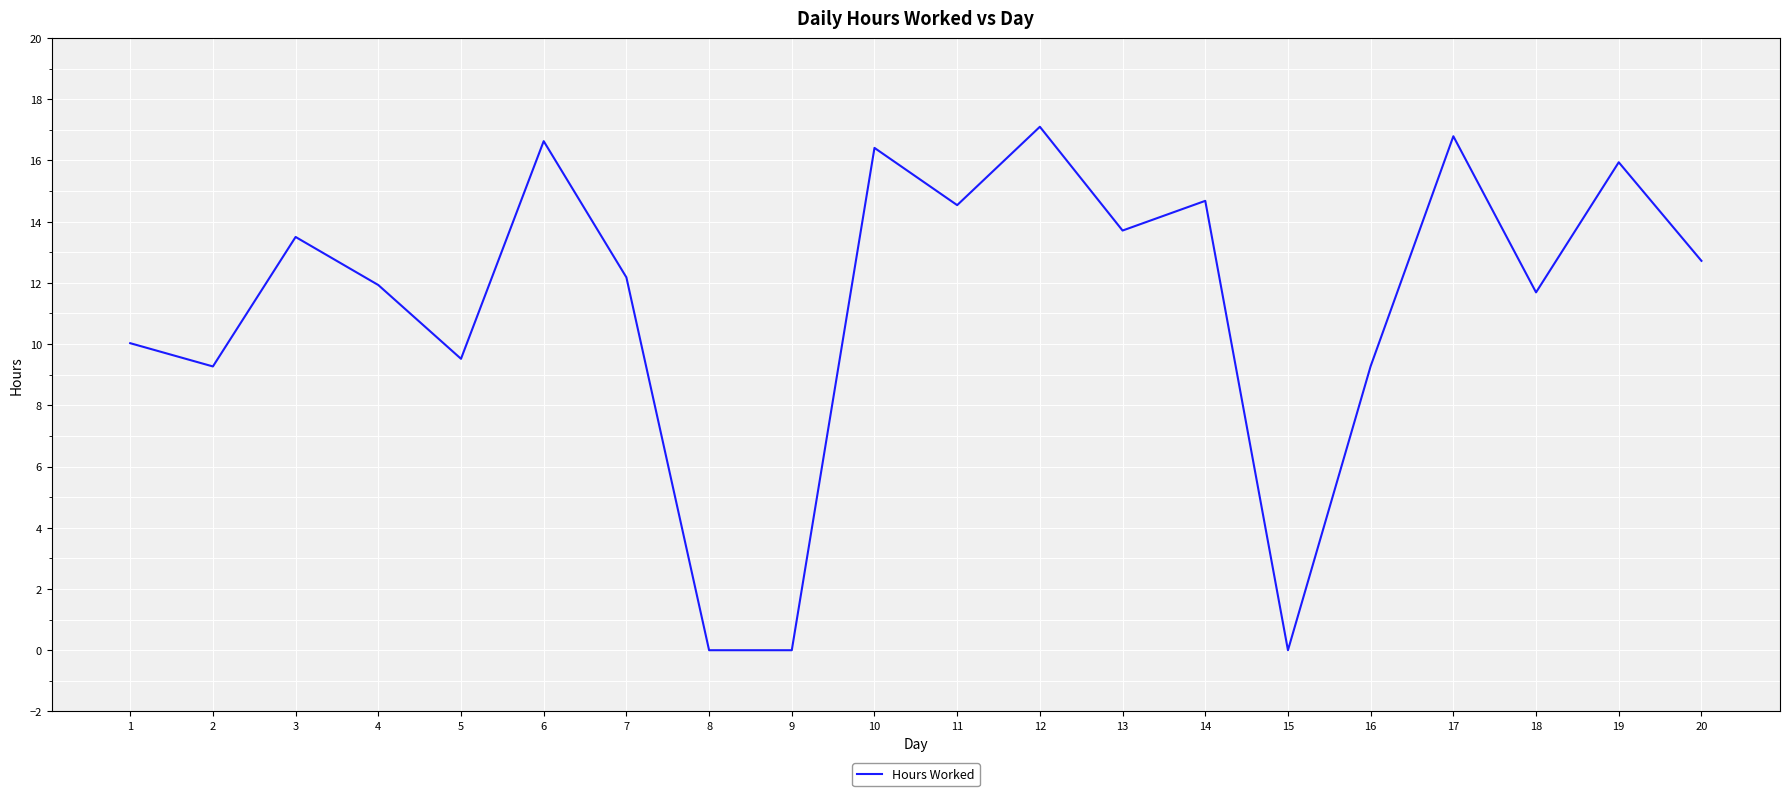

Which category has the highest value across all series?

12